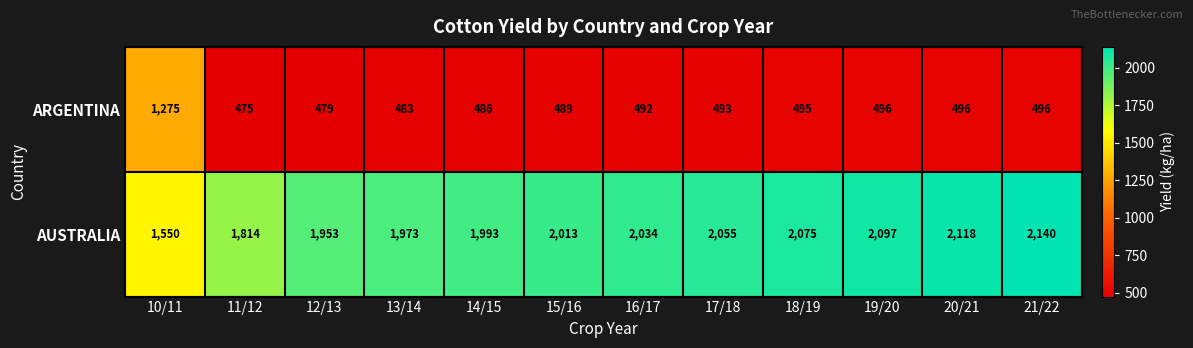

Which series has the largest total across all categories?

AUSTRALIA